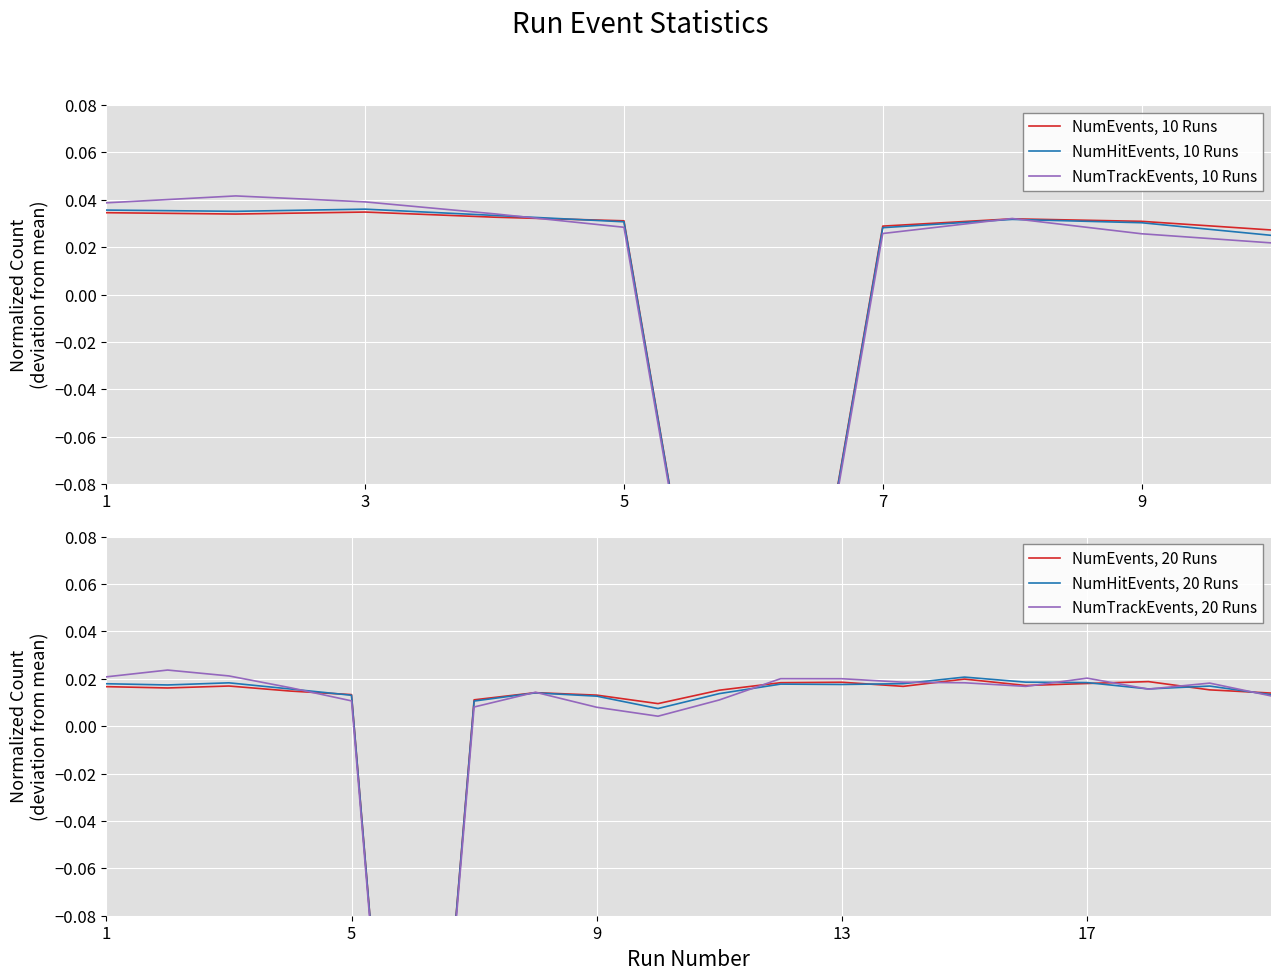

Between which two adjacent categories do NumTrackEvents and NumEvents first intersect?

4 and 5